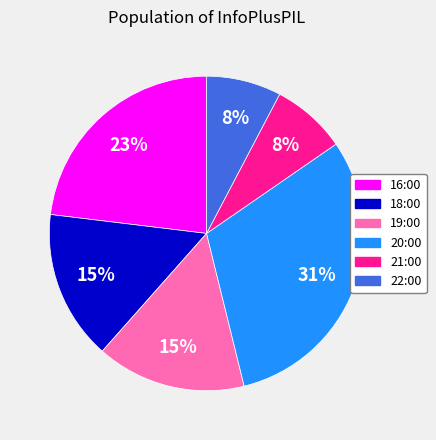

Between 16:00 and 19:00, which is larger?

16:00